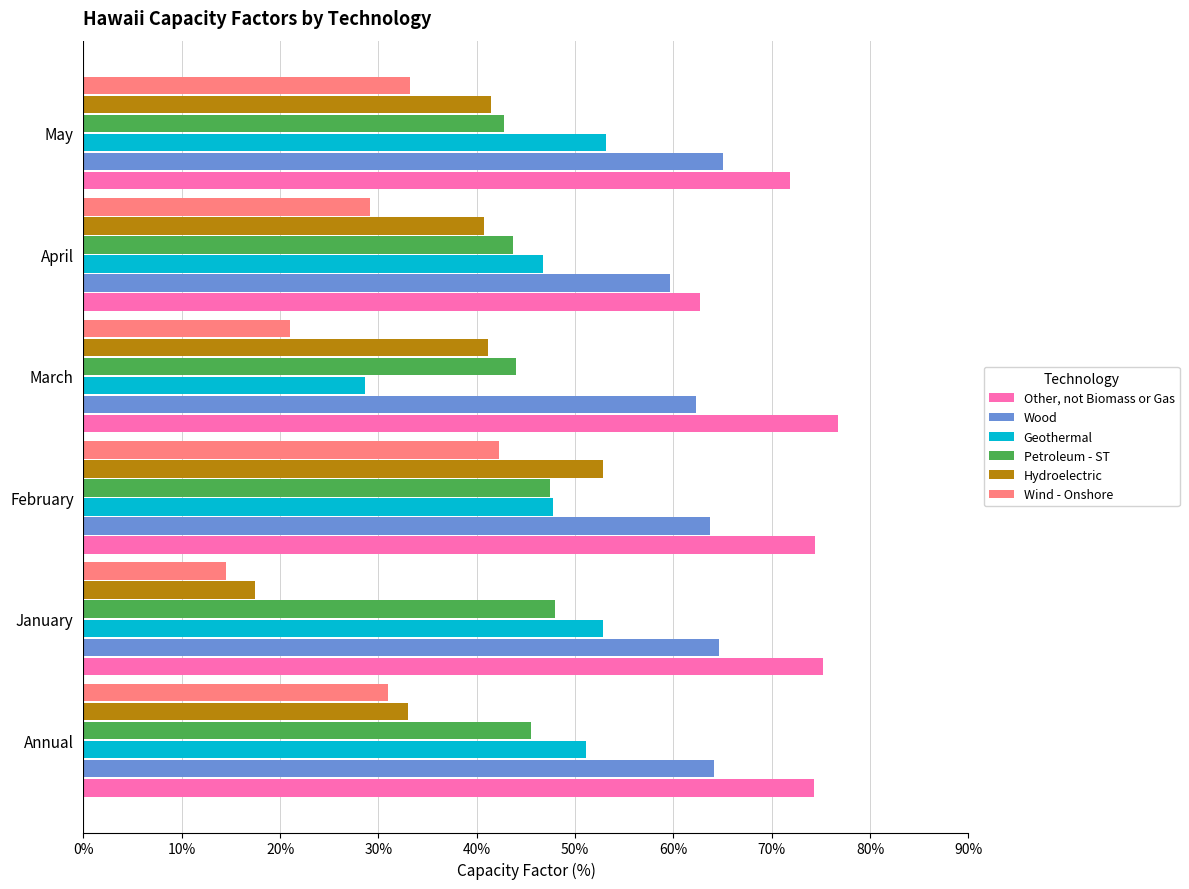

Read the Wind - Onshore value at January.

14.5